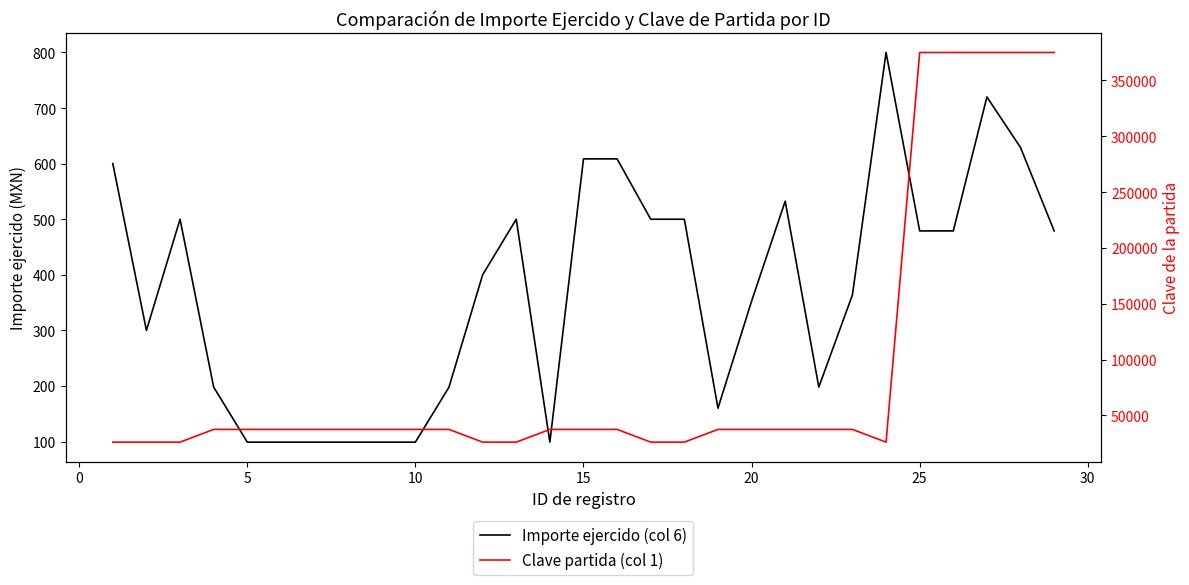

Is it true that Importe ejercido (col 6) equals 99.0 at 10?

True